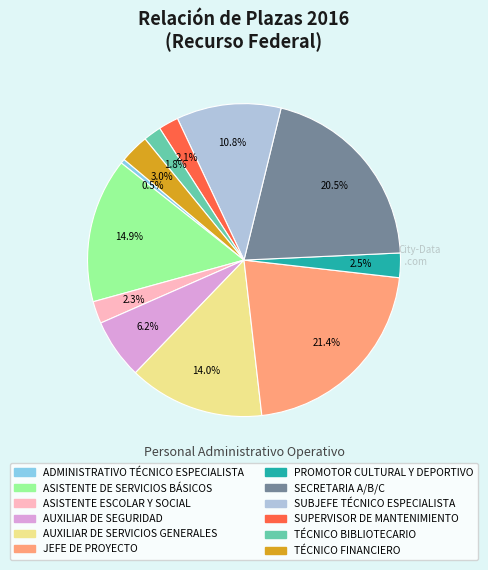

Approximately how many times larger is the value at SUBJEFE TÉCNICO ESPECIALISTA compared to JEFE DE PROYECTO?

0.5